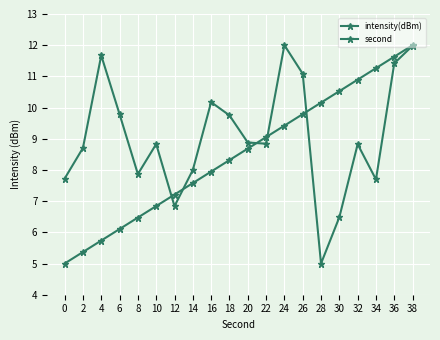

Between 12 and 30, which is larger?

12